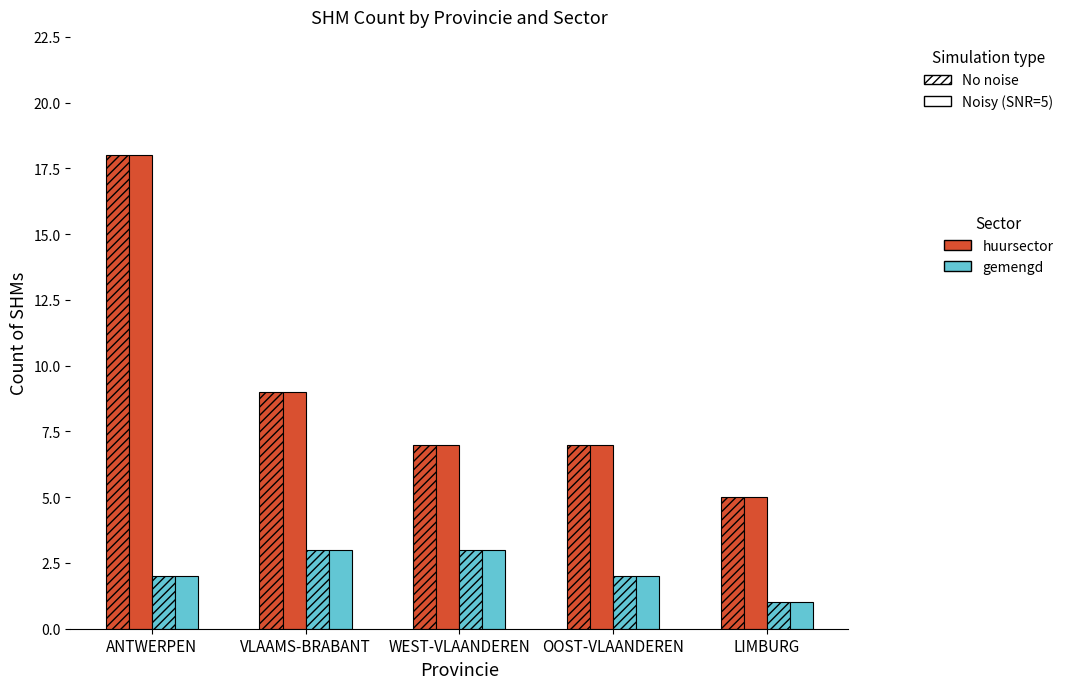

What is the spread (max minus min) of values at ANTWERPEN?

16